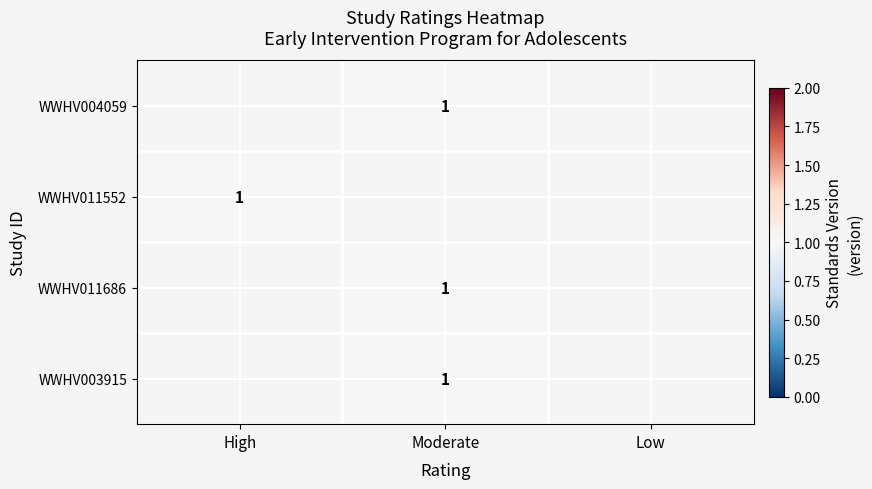

How many distinct data groups are displayed?

4